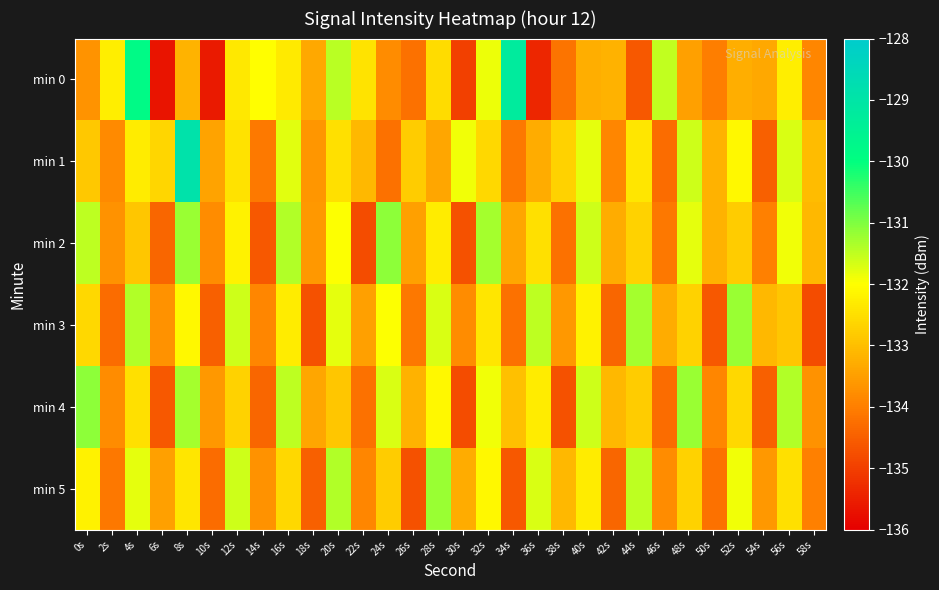

At which category does the chart reach its minimum across all series?

6s